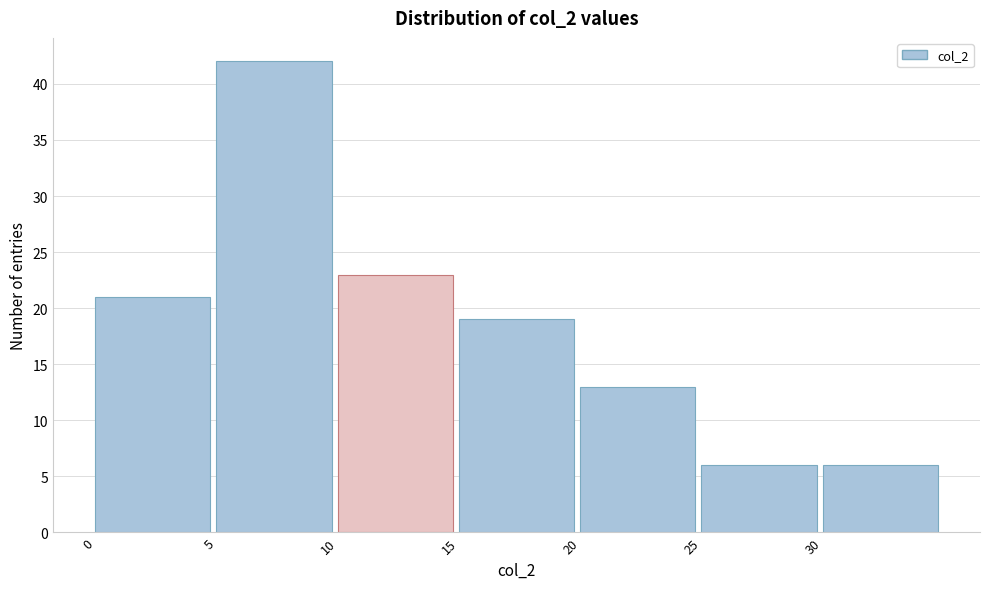

Over which range of the x-axis is the bar tallest?

5 to 10